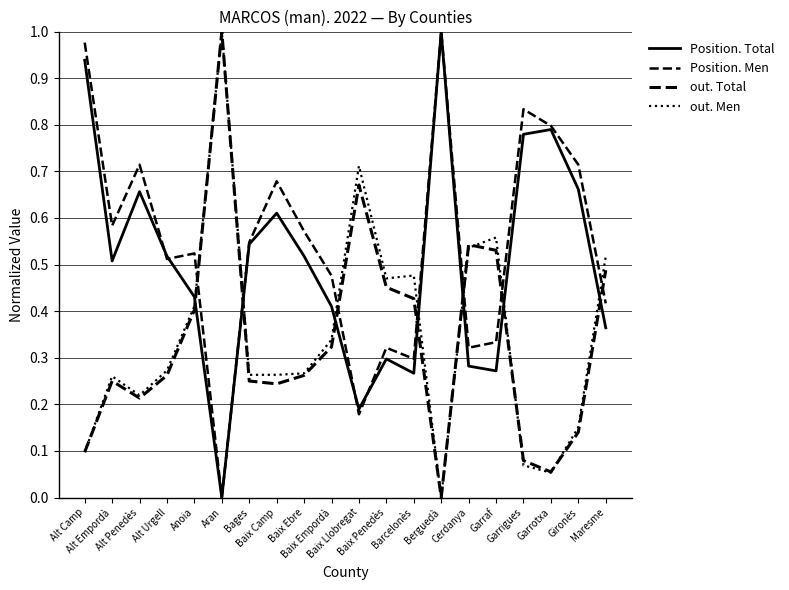

Rank the categories by Position. Men value from highest to lowest.

Berguedà, Alt Camp, Garrigues, Garrotxa, Alt Penedès, Gironès, Baix Camp, Alt Empordà, Baix Ebre, Bages, Anoia, Alt Urgell, Baix Empordà, Maresme, Garraf, Baix Penedès, Cerdanya, Barcelonès, Baix Llobregat, Aran